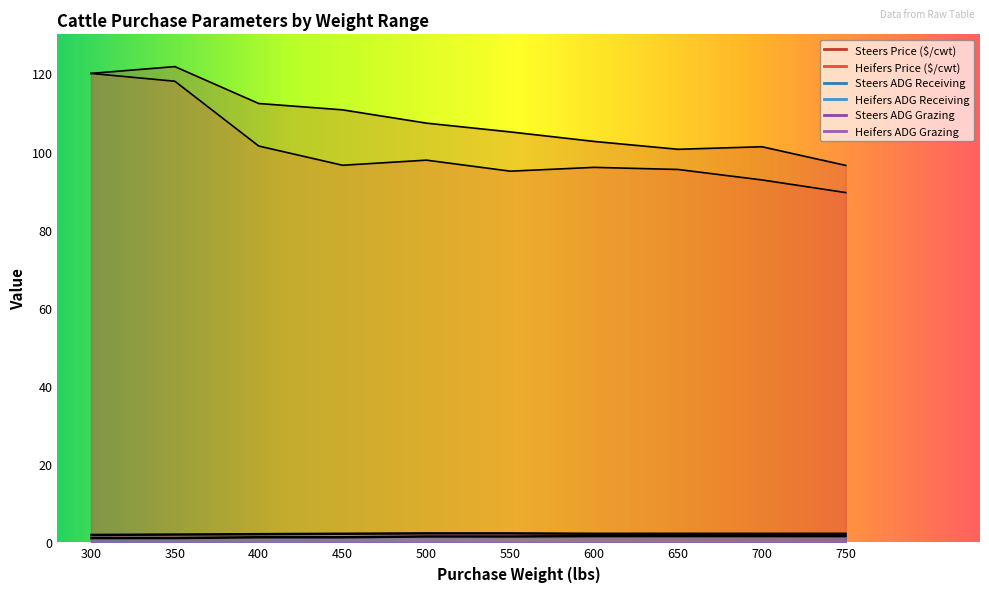

What is the total value across all series at 700?

201.6